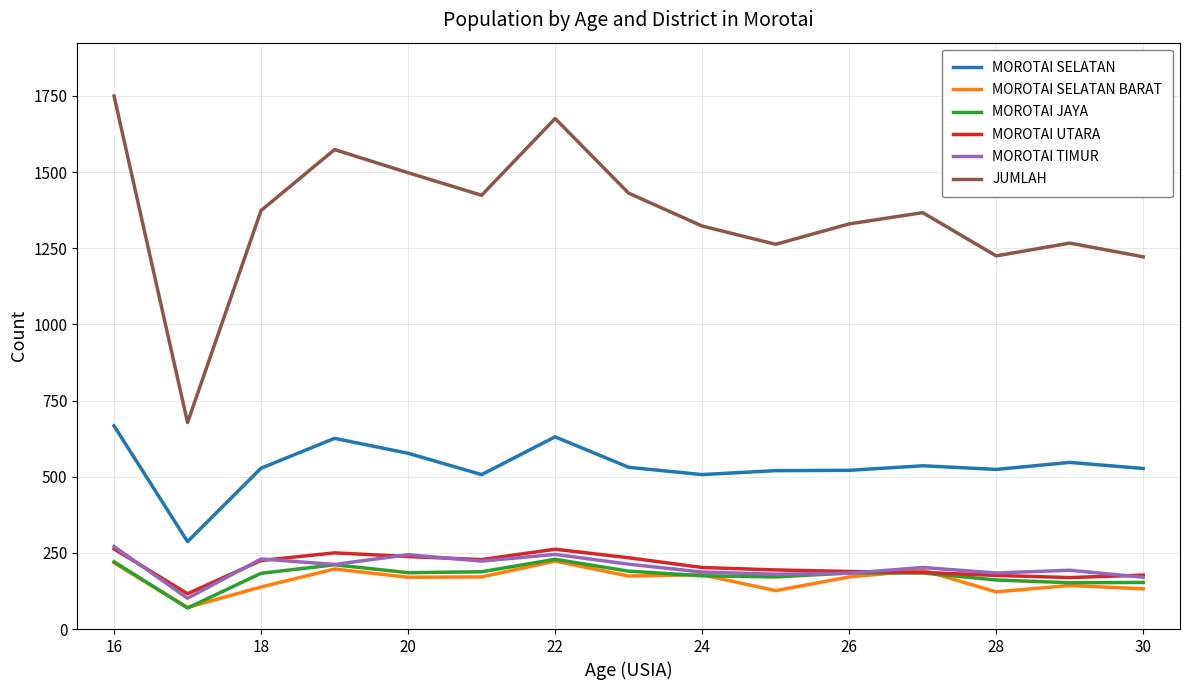

After their last crossing, which series has the higher values: MOROTAI SELATAN BARAT or MOROTAI JAYA?

MOROTAI JAYA